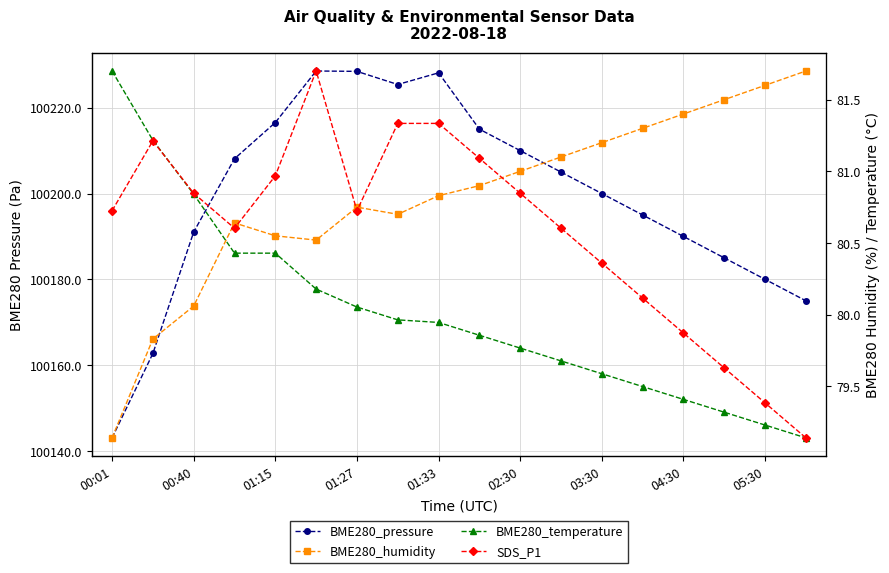

At which label does BME280_humidity reach its peak?

17